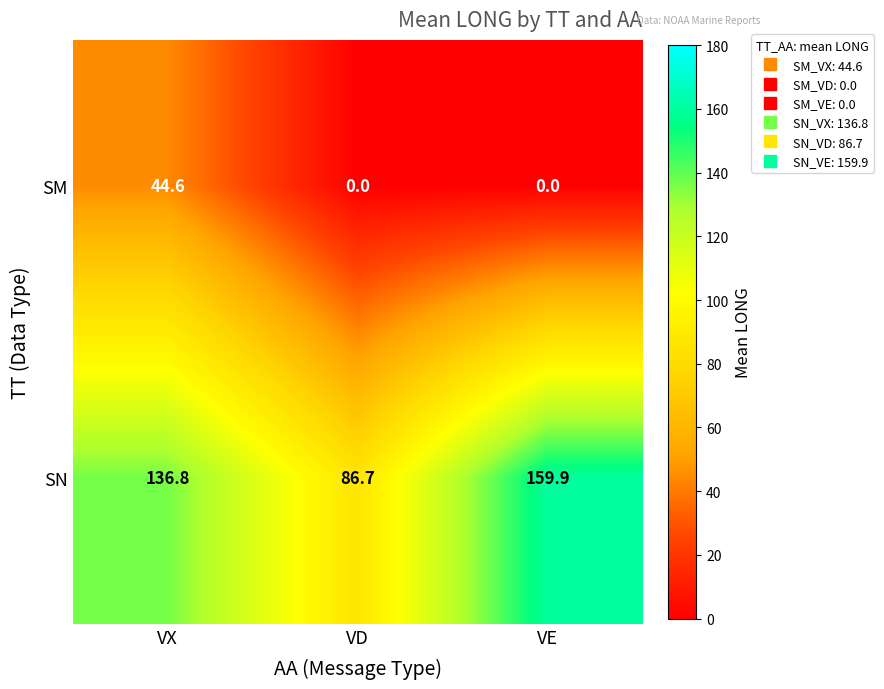

Reading left to right, transcribe all the data shown in this chart.

SM: 44.6	0.0	0.0
SN: 136.8	86.7	159.9